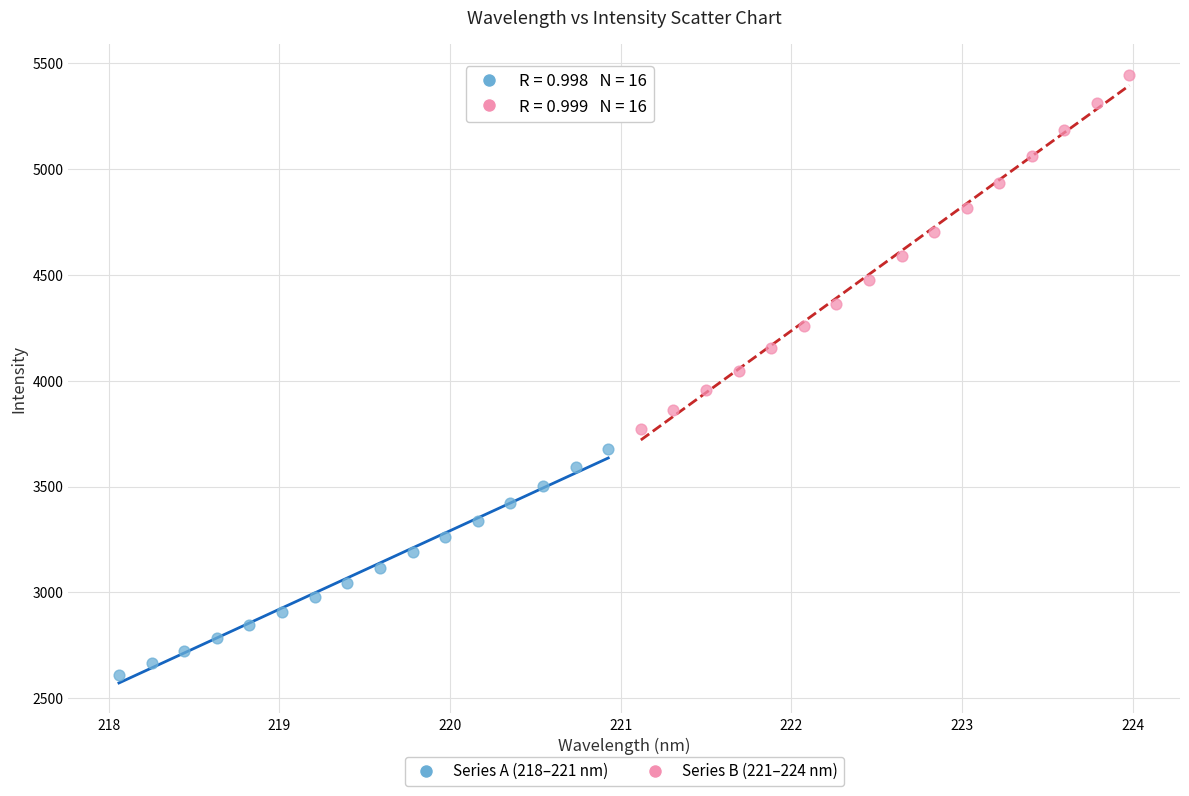

Which series reaches the minimum Y coordinate?

Series A (218–221 nm)